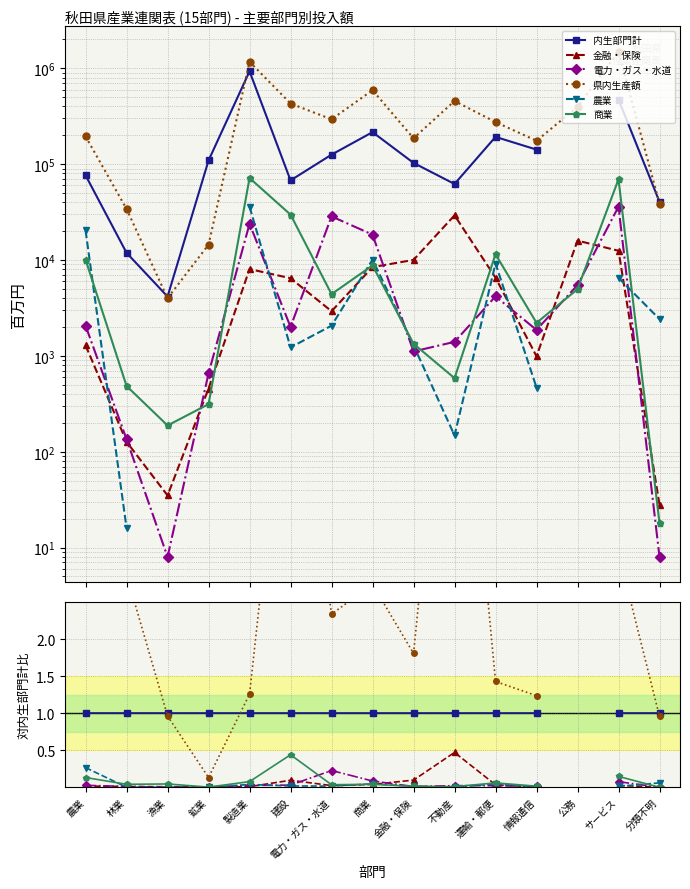

At 電力・ガス・水道, list the series in order from largest to smallest.

県内生産額, 内生部門計, 電力・ガス・水道, 商業, 金融・保険, 農業